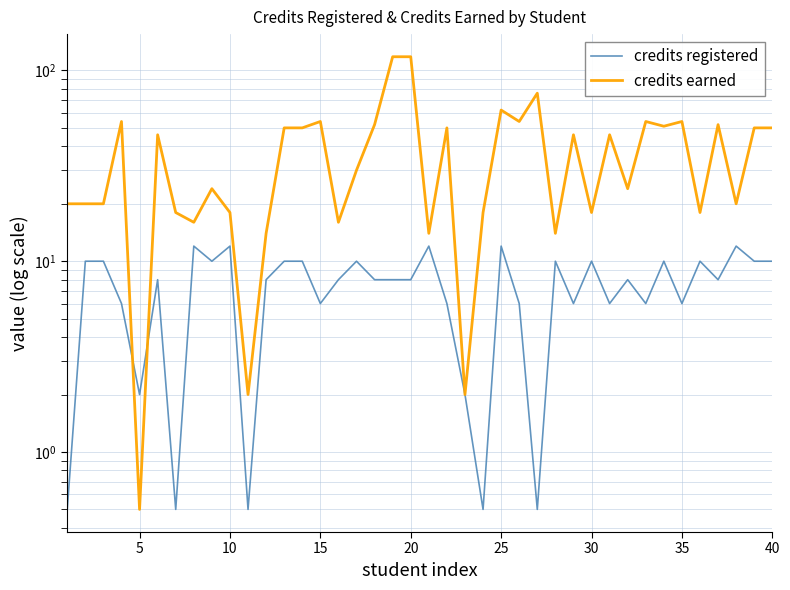

How many distinct data groups are displayed?

2